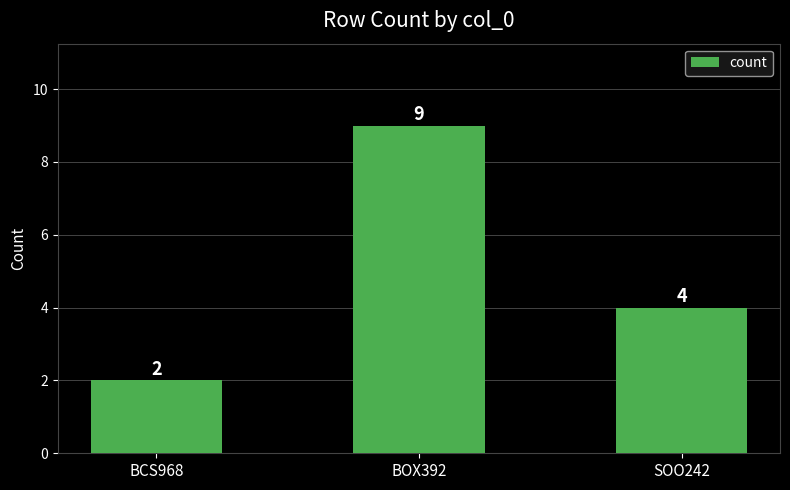

What is the label of the 2nd bar from the left?

BOX392